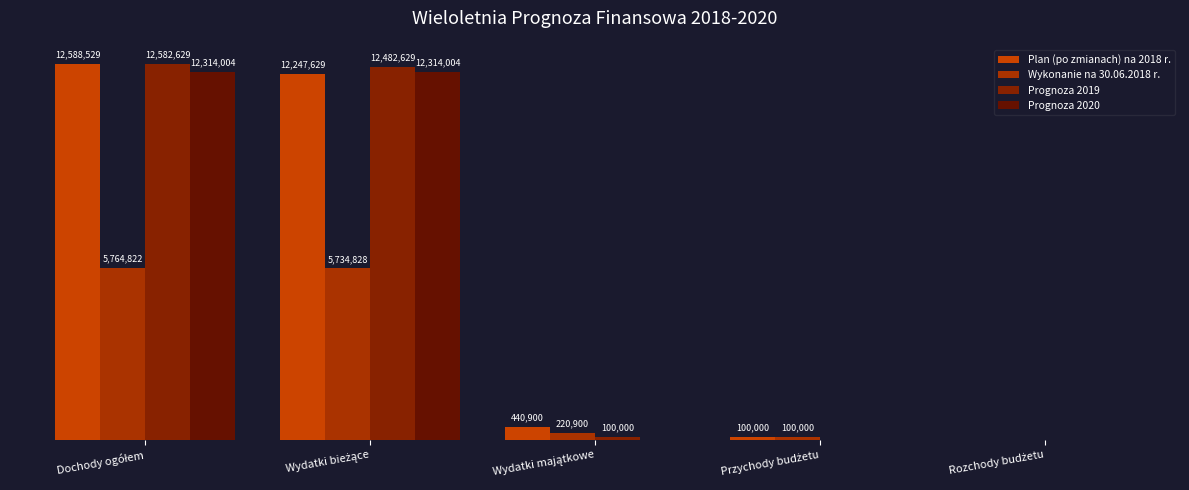

List the series in order of their peak value, highest first.

Plan (po zmianach) na 2018 r., Prognoza 2019, Prognoza 2020, Wykonanie na 30.06.2018 r.